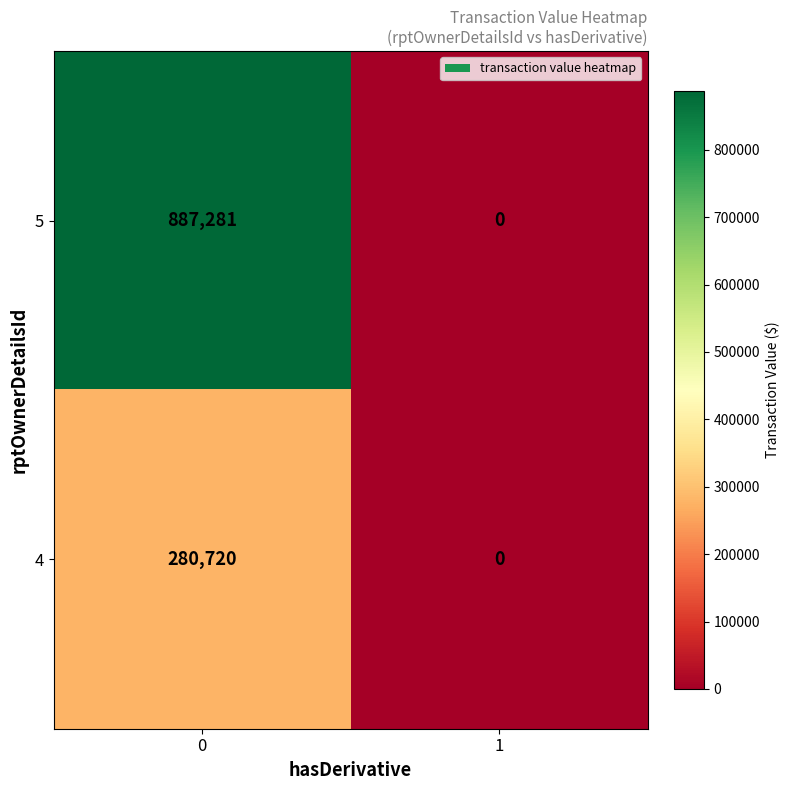

What is the approximate value of 4 at 0, to the nearest 50?

280700